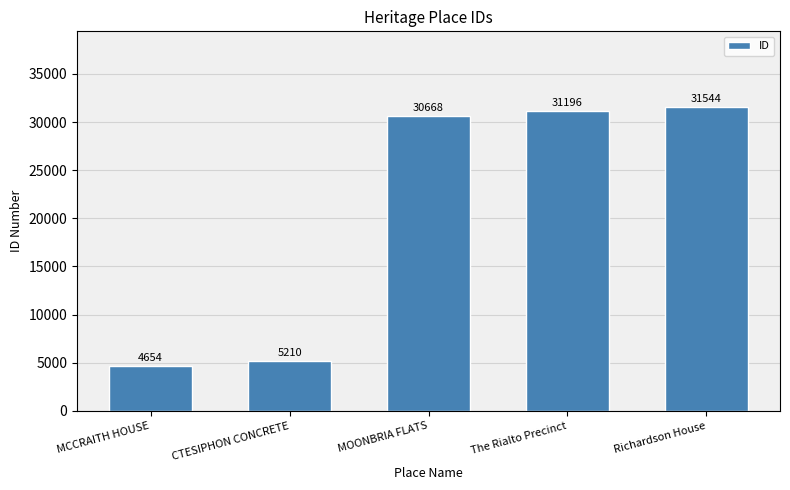

The chart shows a value of 13135 at MOONBRIA FLATS. True or false?

False